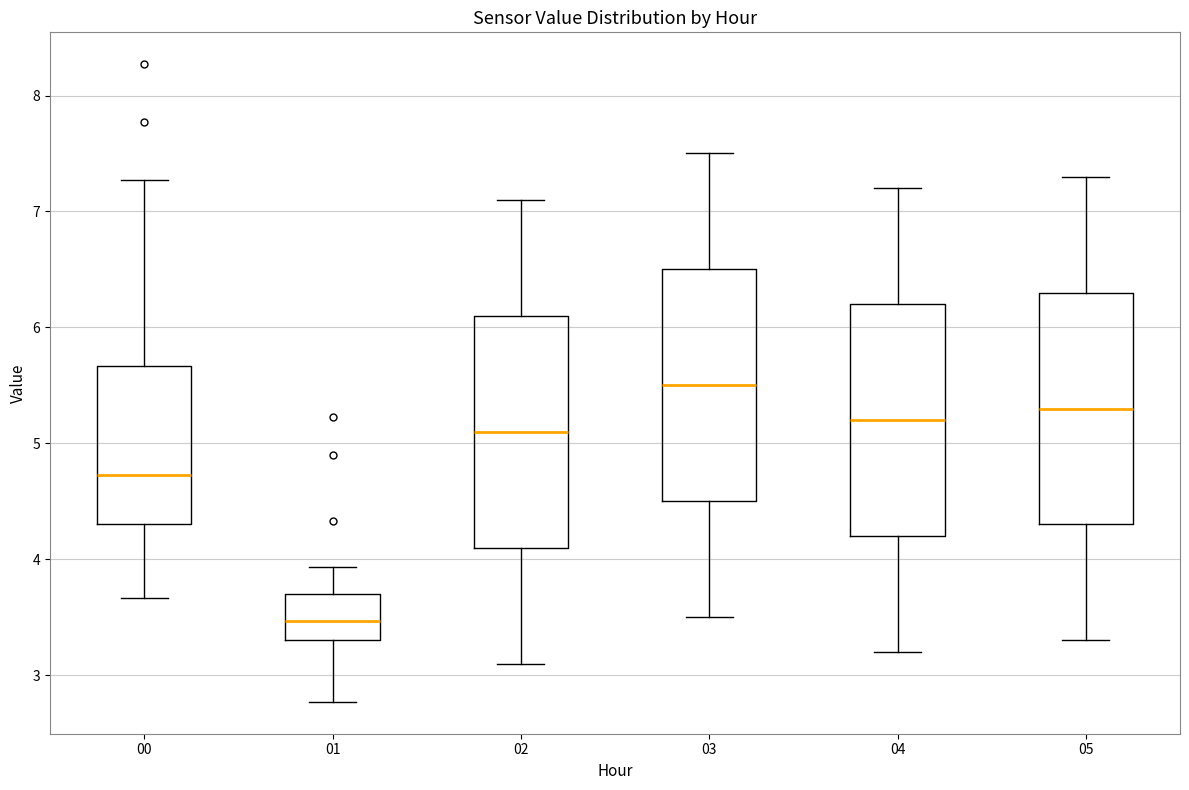

Where does the upper whisker of the box at x = 01 end on the y-axis? The values are not printed on the chart, so give them approximately, as read against the axis.

3.9